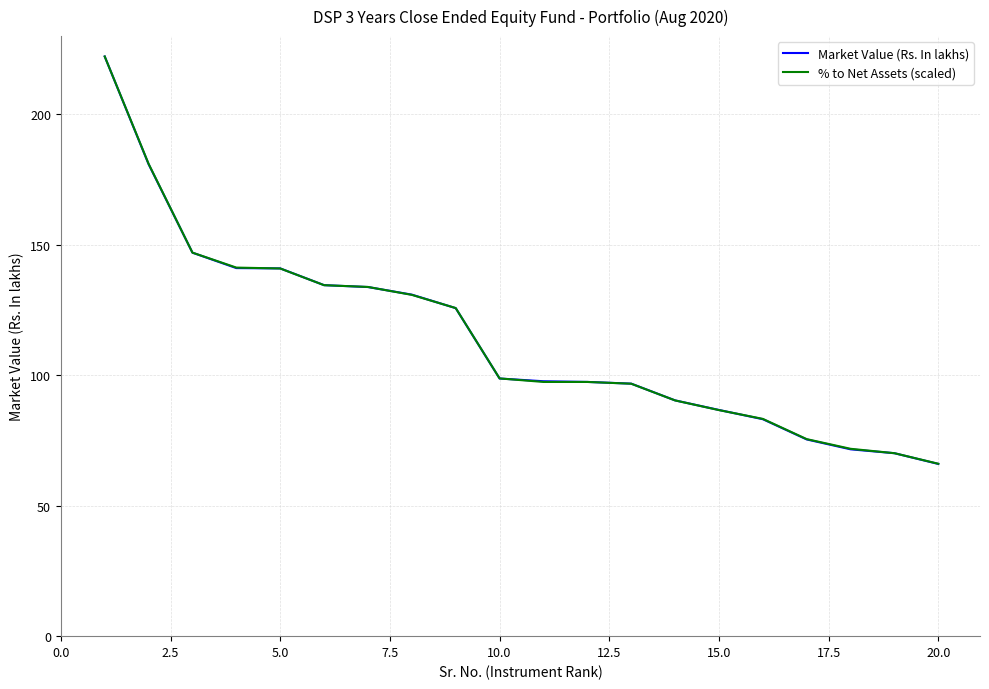

What is the maximum value for Market Value (Rs. In lakhs)?

222.2